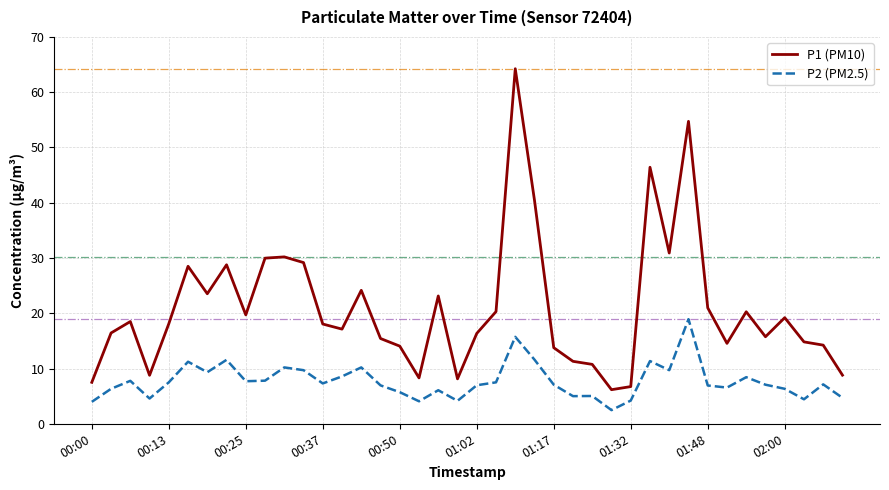

True or false: P1 (PM10) and P2 (PM2.5) intersect in this chart.

False